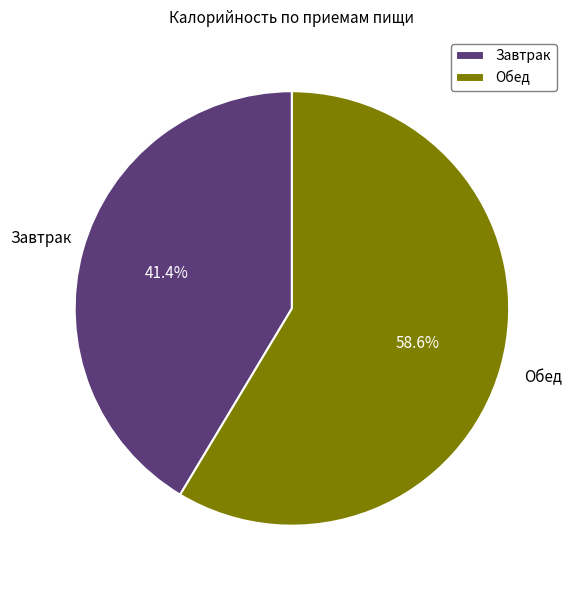

Count the number of slices in the pie.

2